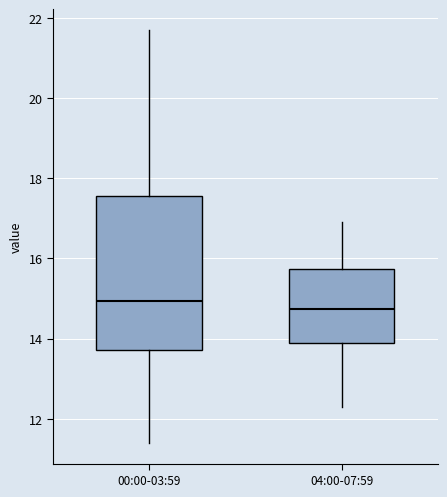

Reading left to right, transcribe this box plot: for each box, give where its median line is, the range the box spans, and where its two whiskers end, as read against the y-axis. The values are not printed on the chart, so give them approximately, as read against the axis.

00:00-03:59: median 15.0, box 13.8 to 17.6, whiskers 11.4 to 21.8
04:00-07:59: median 14.8, box 14.0 to 15.8, whiskers 12.4 to 17.0